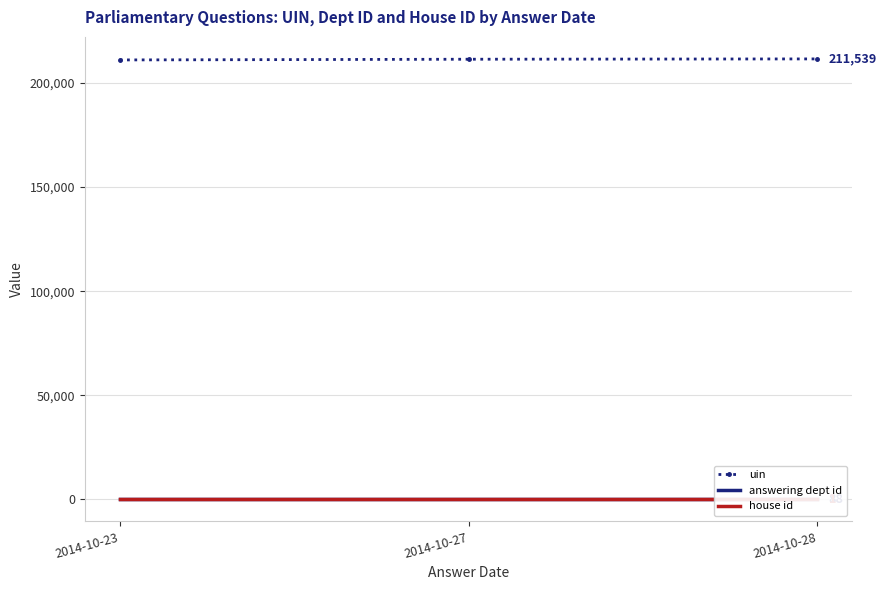

Is it true that uin equals 315861.3 at 2014-10-27?

False